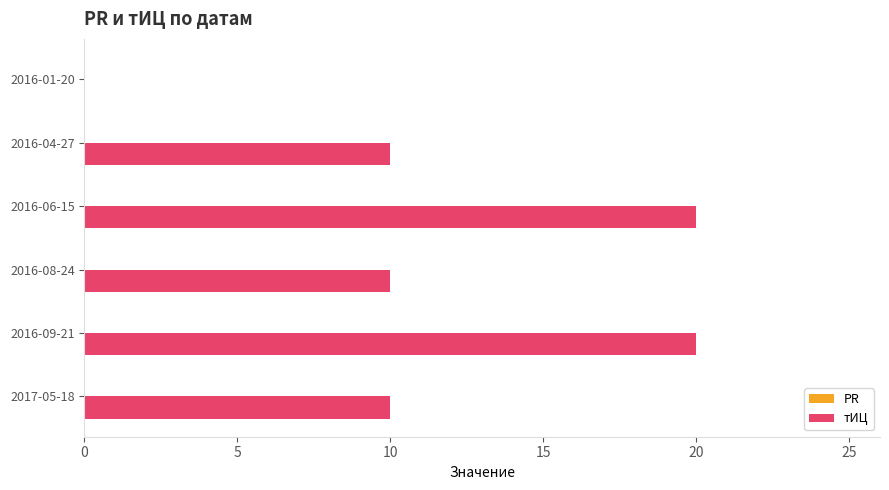

True or false: the data shows 17 at 2016-04-27.

False